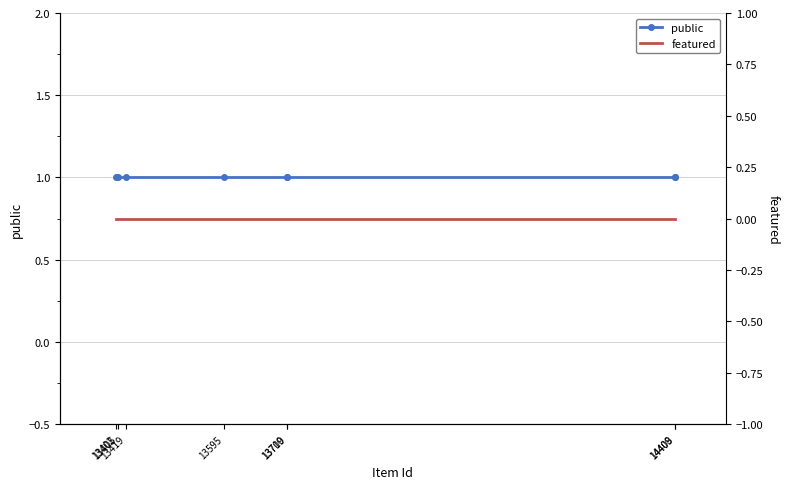

Reading left to right, transcribe all the data shown in this chart.

public: 1	1	1	1	1	1	1	1
featured: 0	0	0	0	0	0	0	0